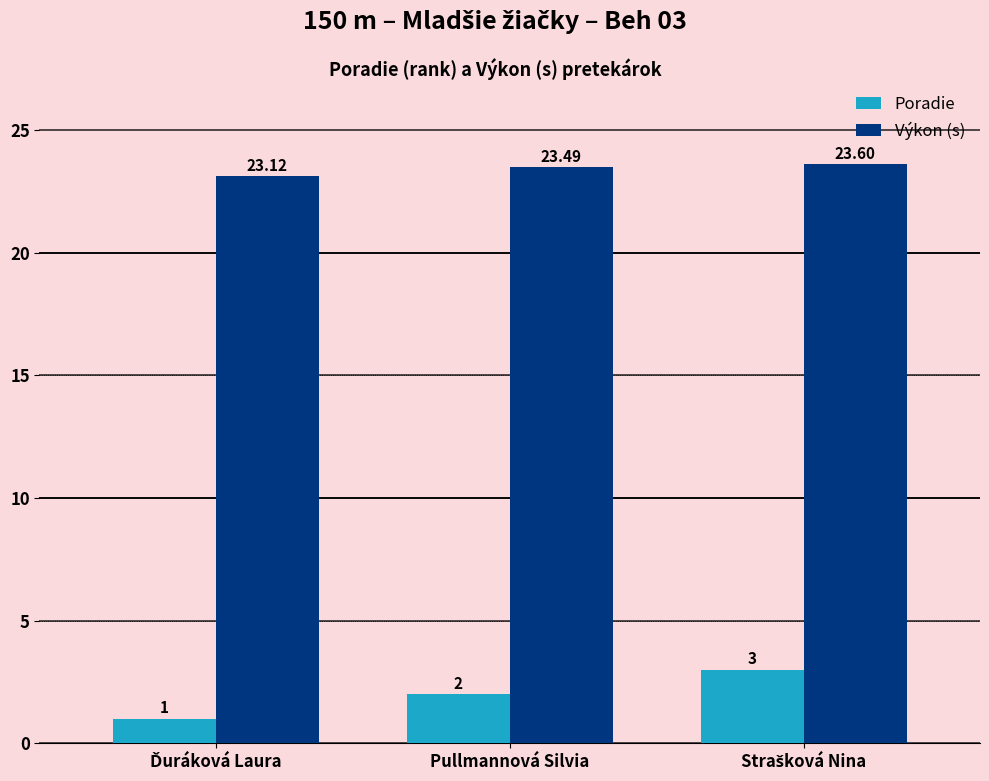

What is the maximum value shown in the chart?

23.6